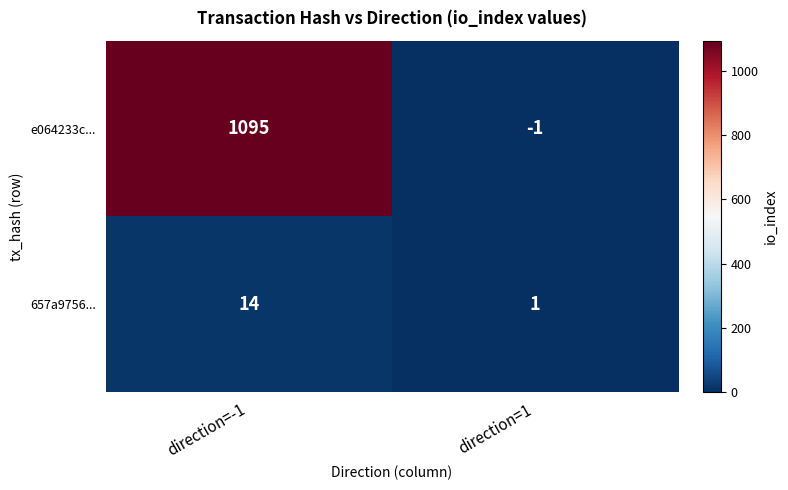

At which category is the sum across all series the highest?

direction=-1